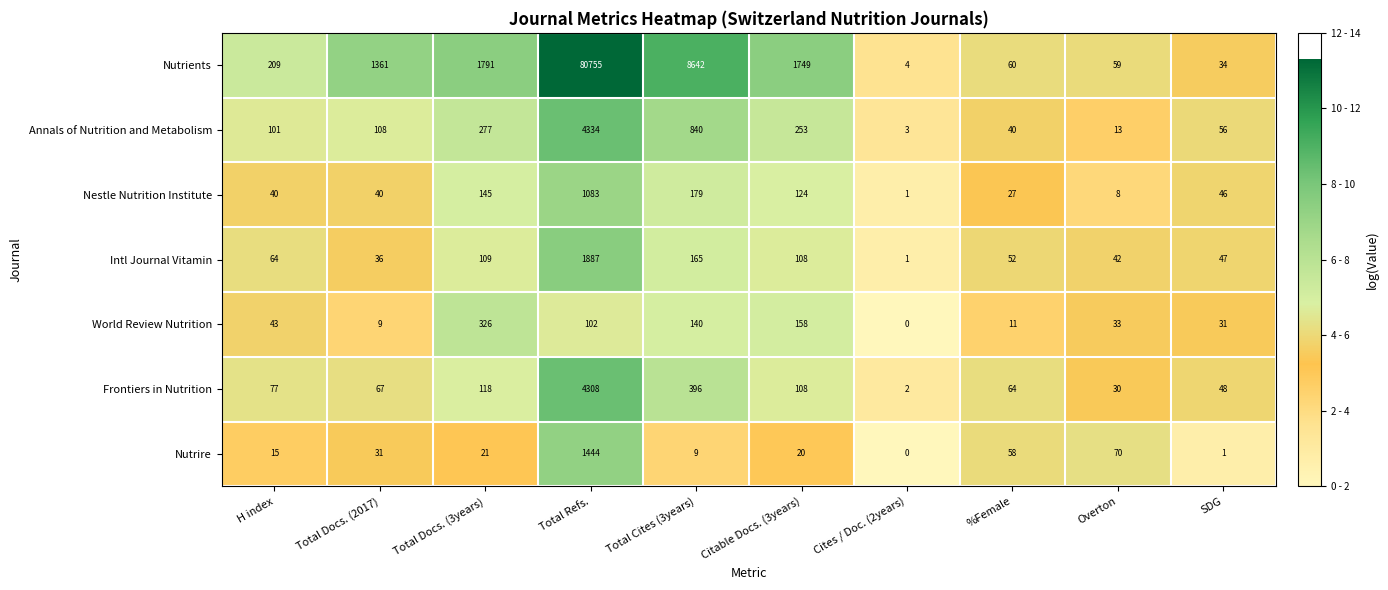

At which category is the sum across all series the highest?

Total Refs.